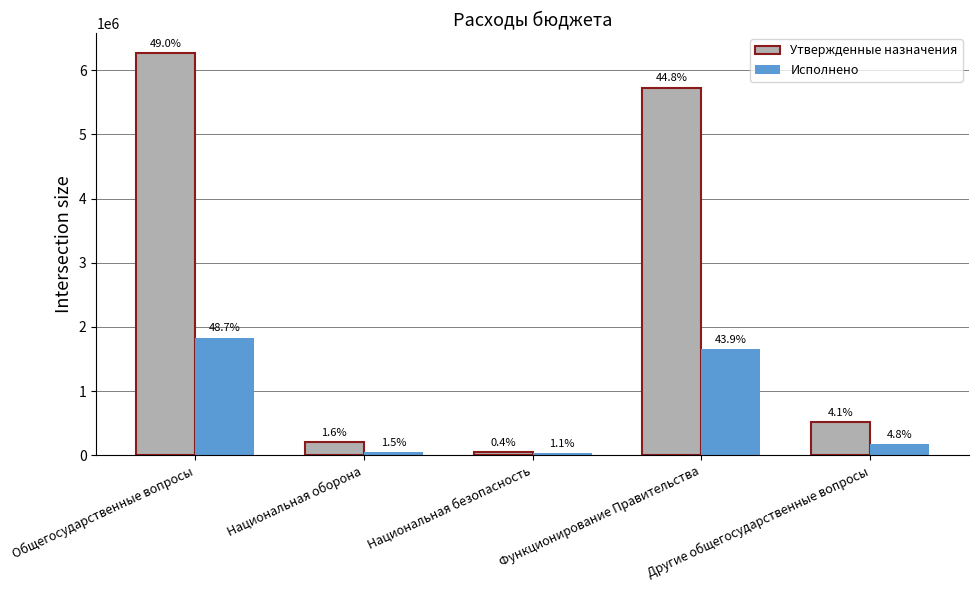

Reading right to left, list all the values displayed in this chart.

Утвержденные назначения: Другие общегосударственные вопросы=522600.0	Функционирование Правительства=5727600.0	Национальная безопасность=56000.0	Национальная оборона=208200.0	Общегосударственные вопросы=6260200.0
Исполнено: Другие общегосударственные вопросы=181043.3	Функционирование Правительства=1654466.2	Национальная безопасность=41640.0	Национальная оборона=57800.3	Общегосударственные вопросы=1835509.6